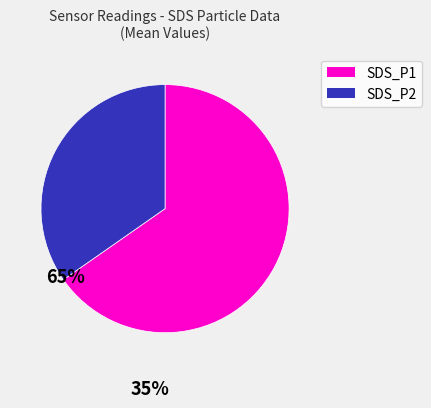

How many segments does this pie chart have?

2